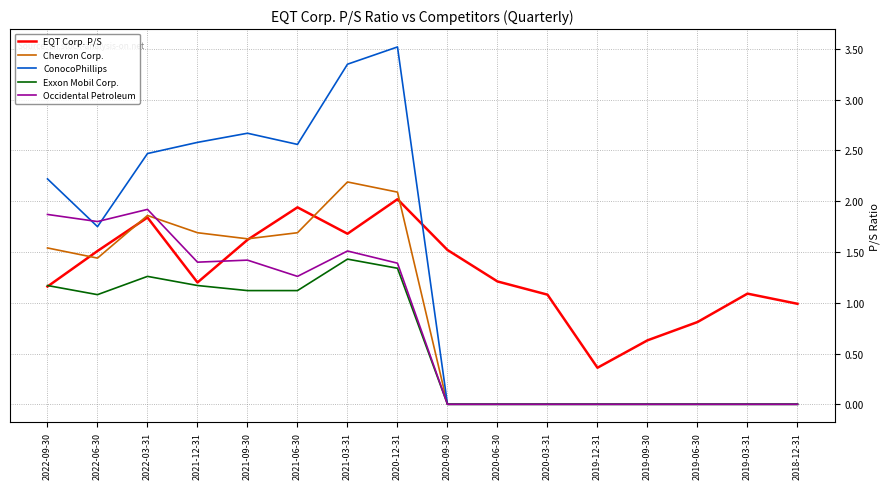

What is the difference between the maximum and minimum values in the Chevron Corp. series?

2.2